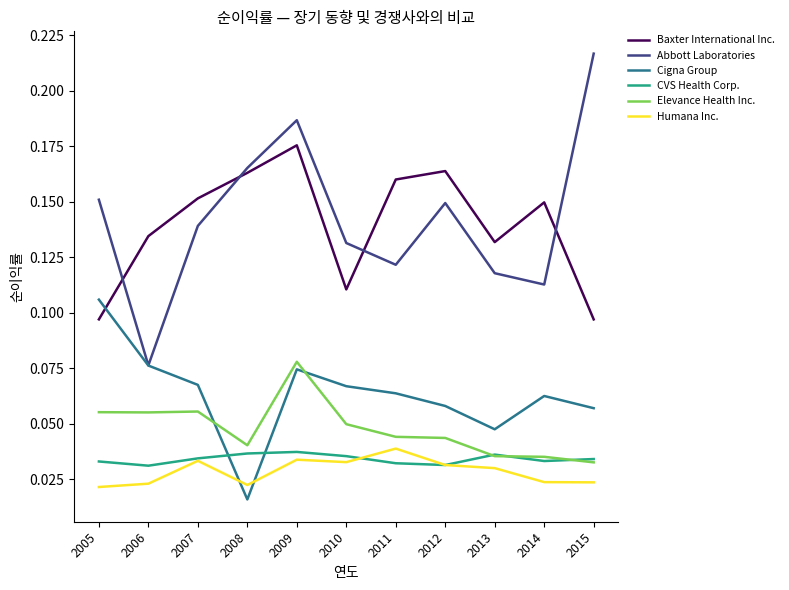

Which category has the highest value in the Cigna Group series?

2005